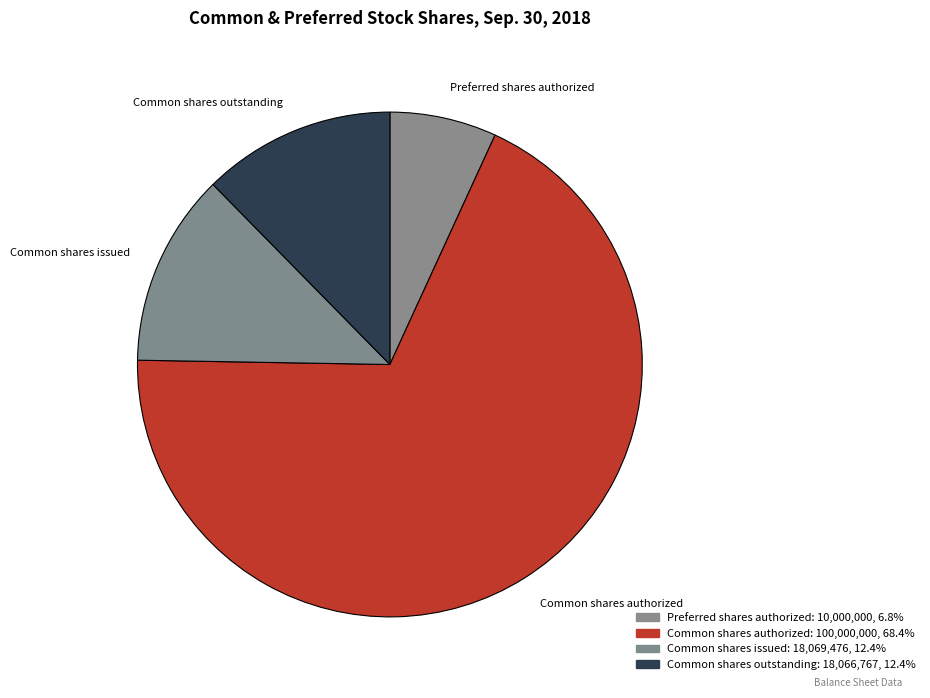

Which has a higher value, Common shares outstanding or Preferred shares authorized?

Common shares outstanding